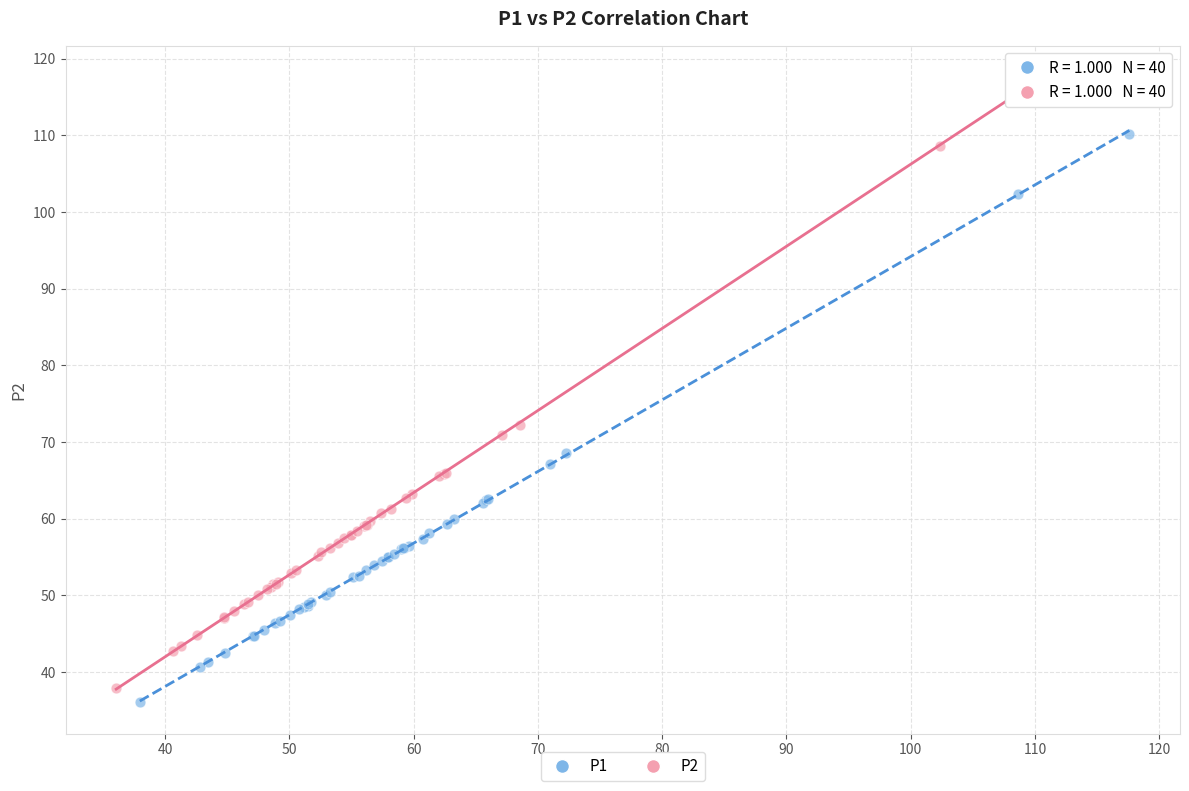

What are all the series names shown in the legend?

P1, P2